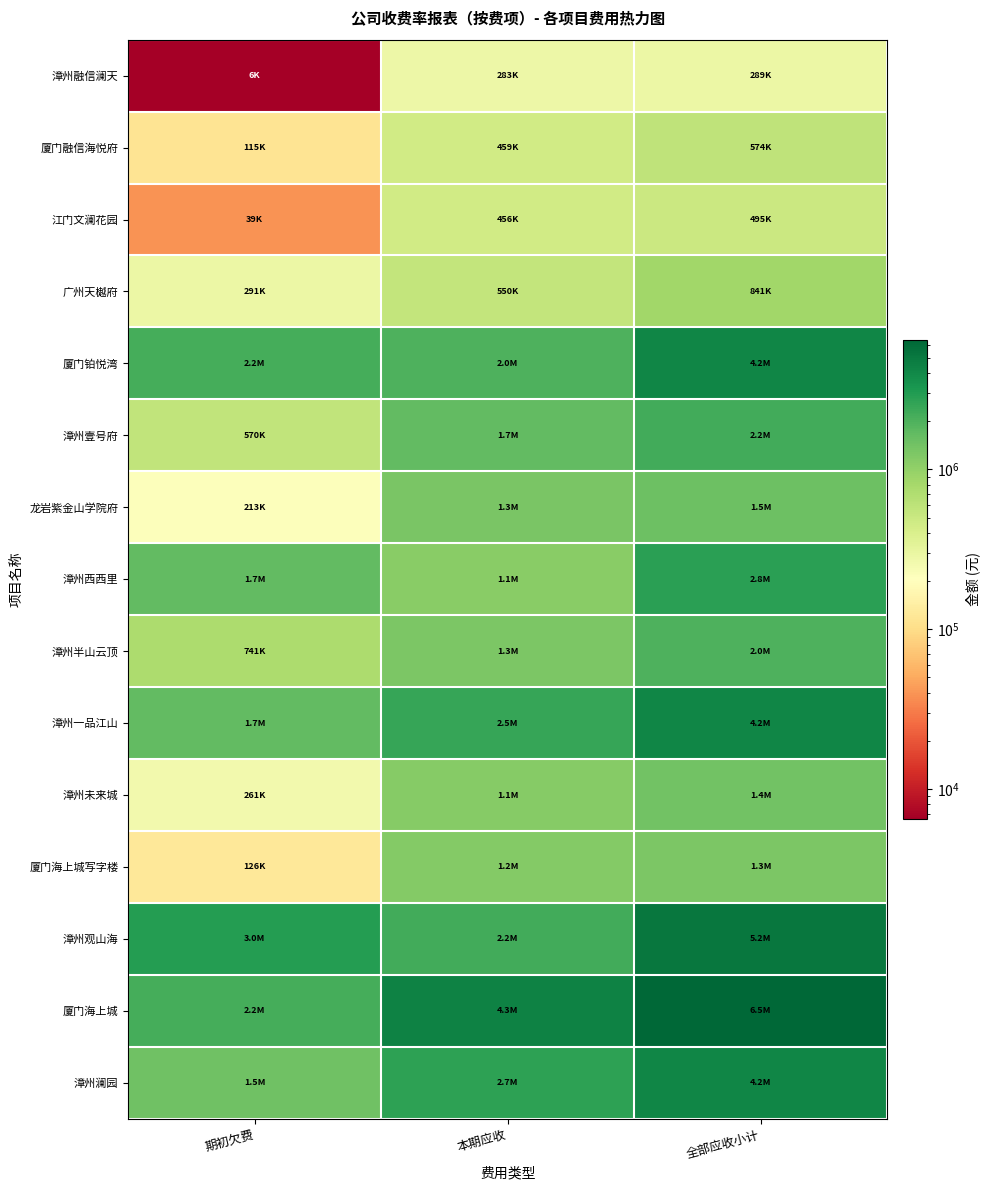

At which category does the chart reach its peak across all series?

全部应收小计